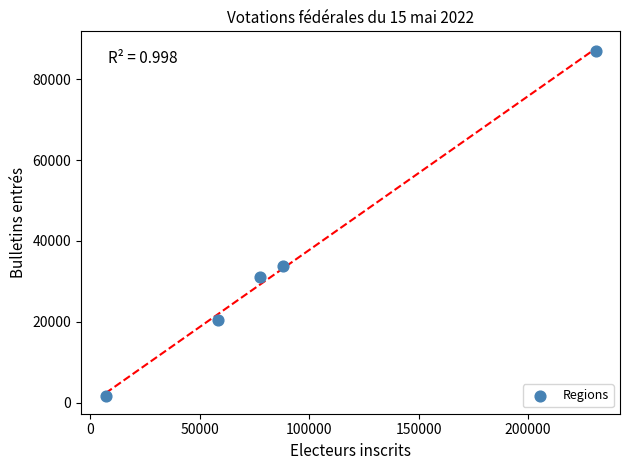

What is the range of X values (max minus min)?

223749